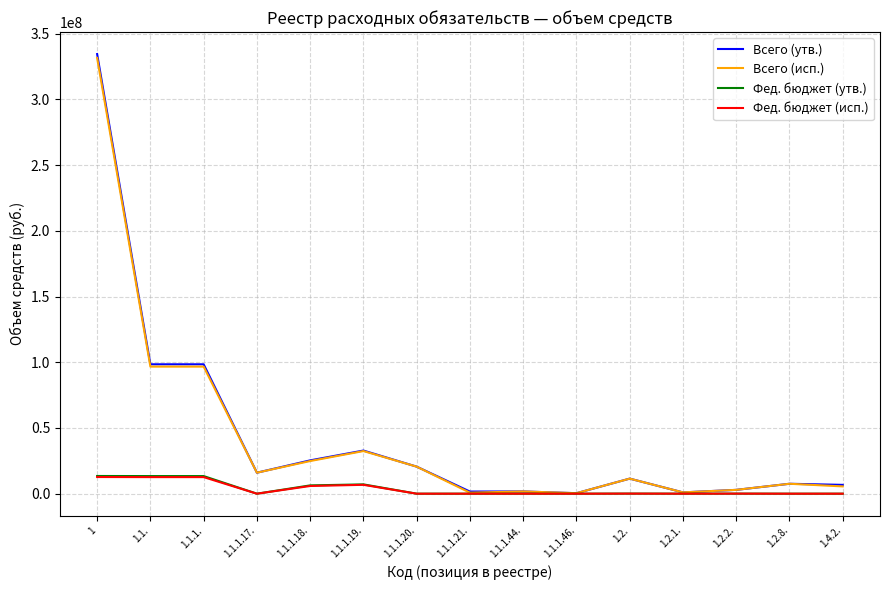

Which series has the largest range (max minus min)?

Всего (утв.)